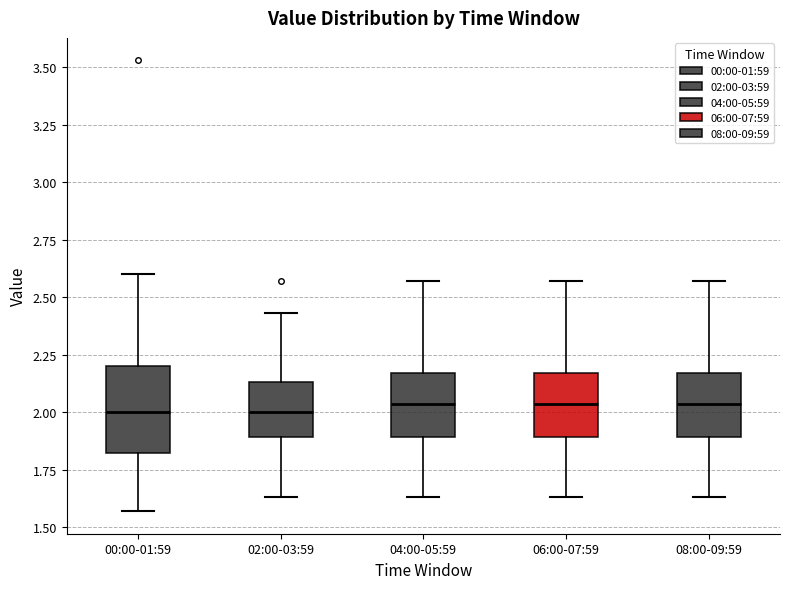

Reading left to right, transcribe this box plot: for each box, give where its median line is, the range the box spans, and where its two whiskers end, as read against the y-axis. The values are not printed on the chart, so give them approximately, as read against the axis.

00:00-01:59: median 2.00, box 1.80 to 2.20, whiskers 1.55 to 2.60
02:00-03:59: median 2.00, box 1.90 to 2.15, whiskers 1.65 to 2.45
04:00-05:59: median 2.05, box 1.90 to 2.15, whiskers 1.65 to 2.55
06:00-07:59: median 2.05, box 1.90 to 2.15, whiskers 1.65 to 2.55
08:00-09:59: median 2.05, box 1.90 to 2.15, whiskers 1.65 to 2.55